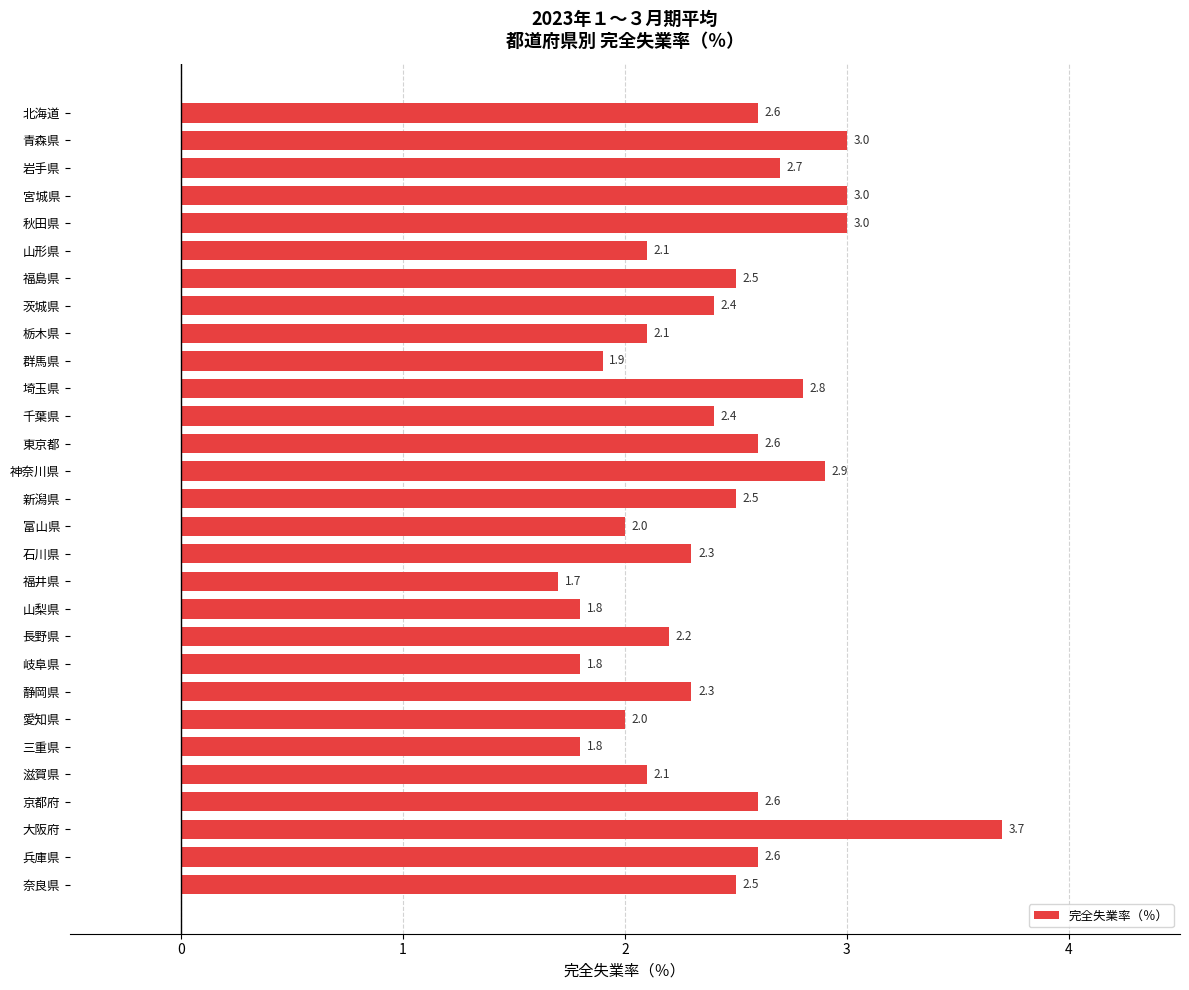

Is it true that the value at 長野県 is 2.2?

True